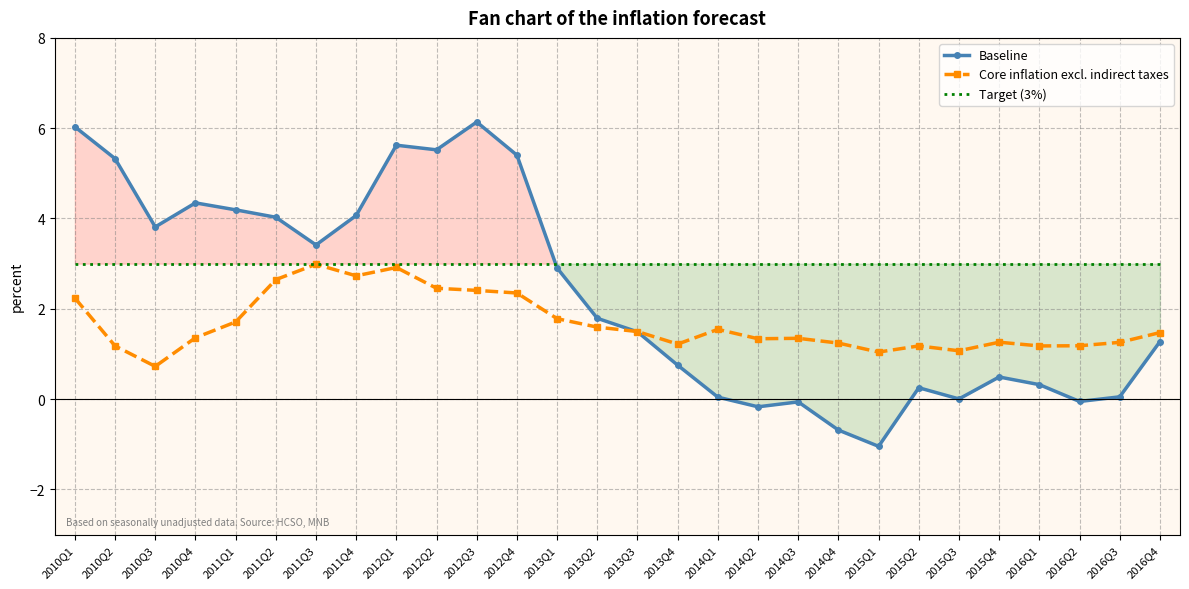

What is the label of the 10th point from the right?

2014Q3